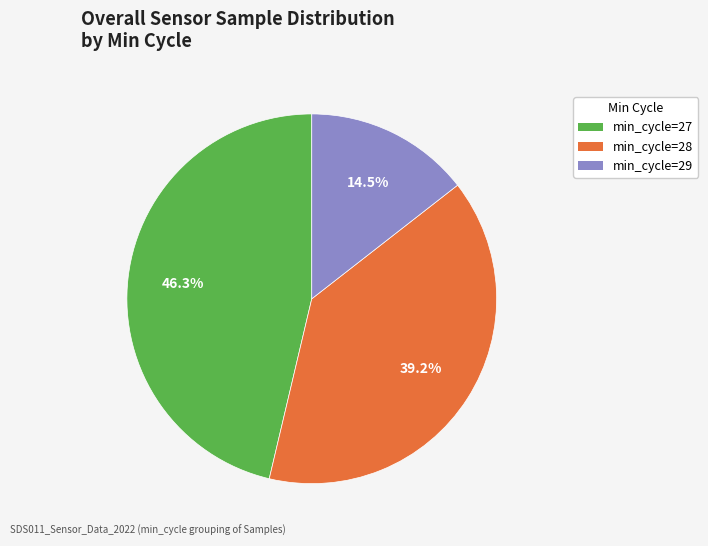

Is there any slice that represents more than half of the pie?

No